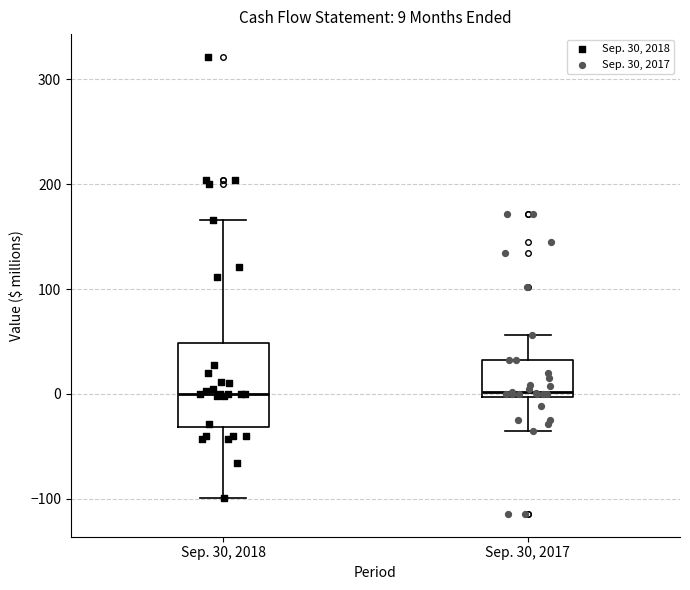

Which box is the tallest, from its lower edge to its upper edge?

Sep. 30, 2018